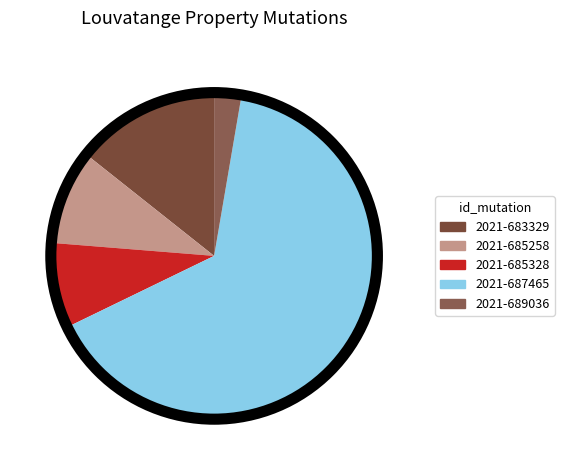

Rank the categories by value from highest to lowest.

2021-687465, 2021-683329, 2021-685258, 2021-685328, 2021-689036